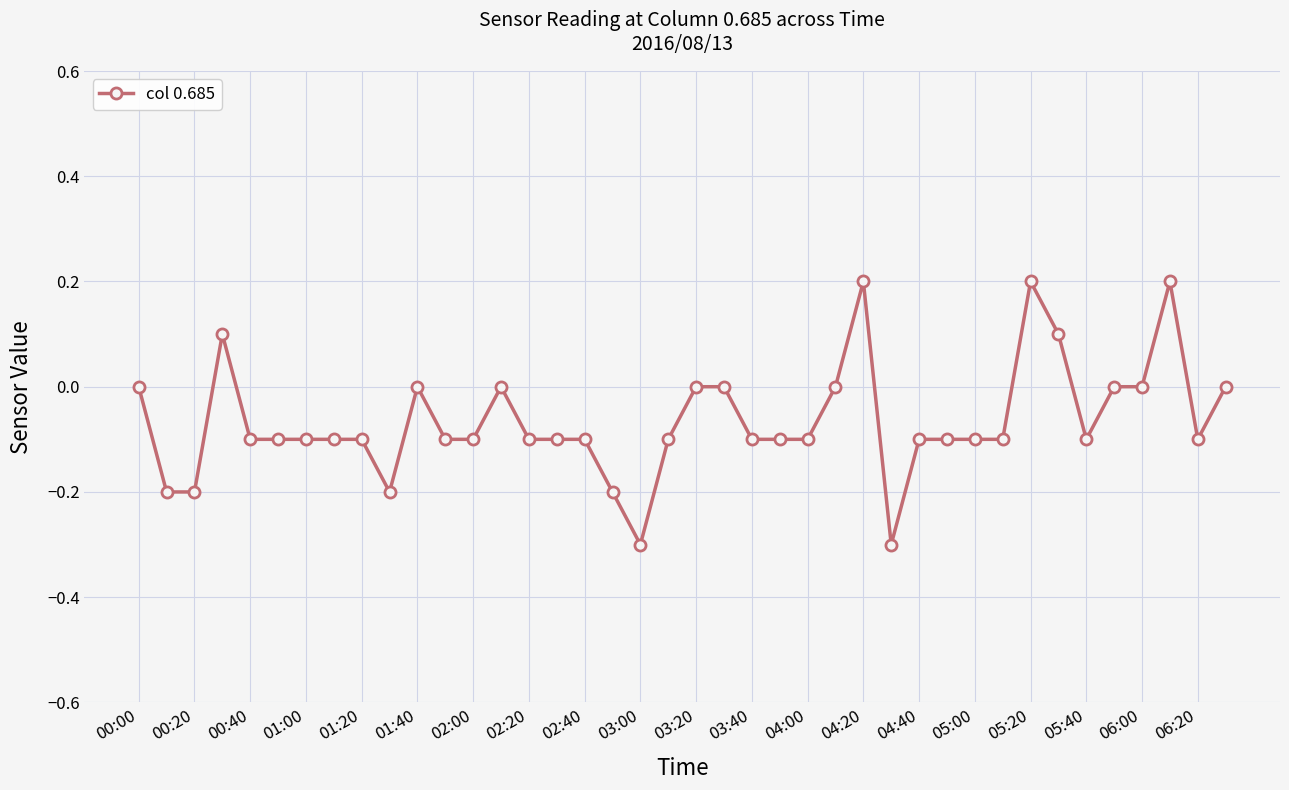

True or false: the data has more than 0 interior local peaks.

True